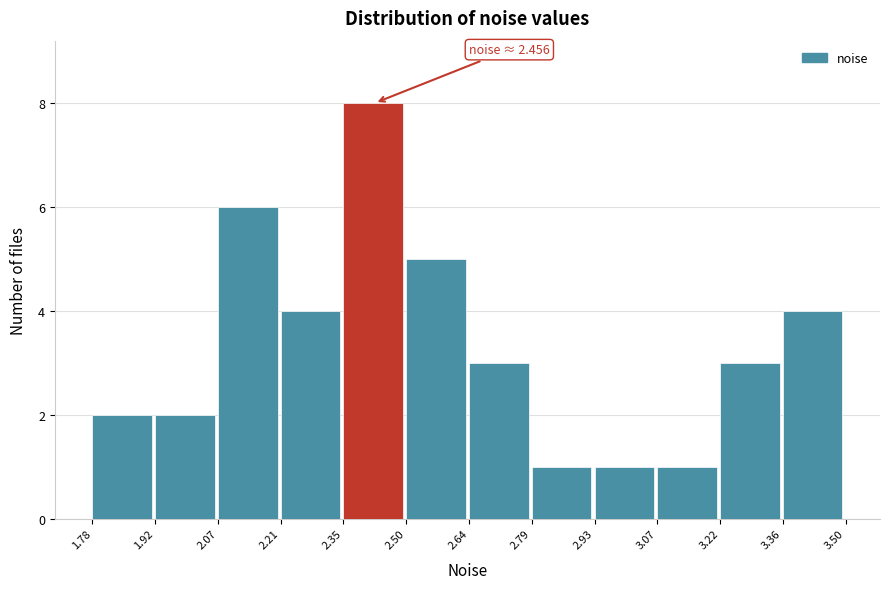

Which range on the x-axis has the tallest bar?

2.35 to 2.50